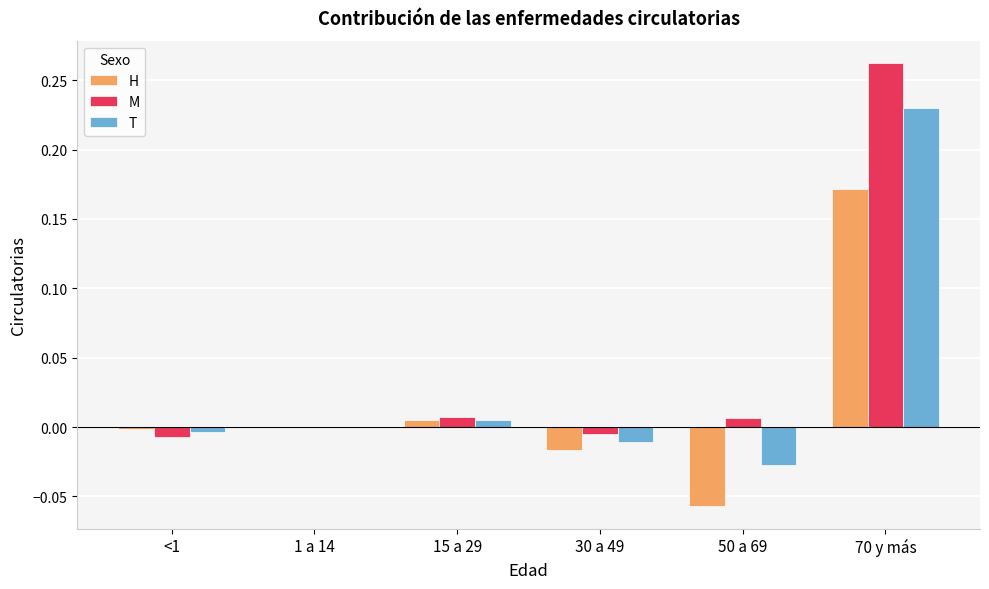

At which category is the sum across all series the highest?

70 y más